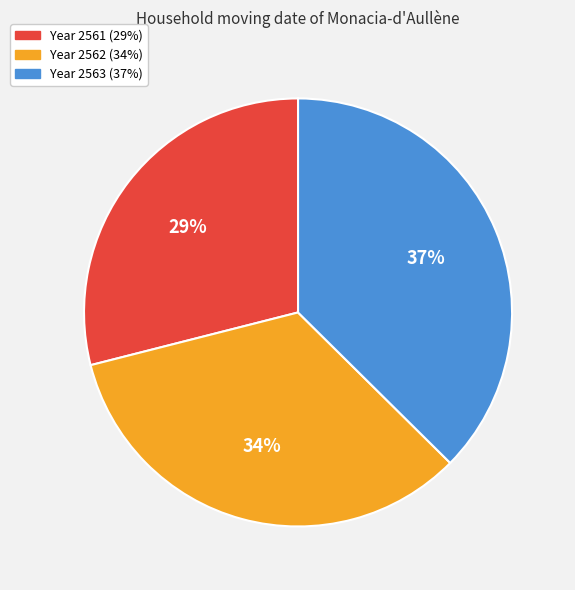

Does any single category account for the majority?

No